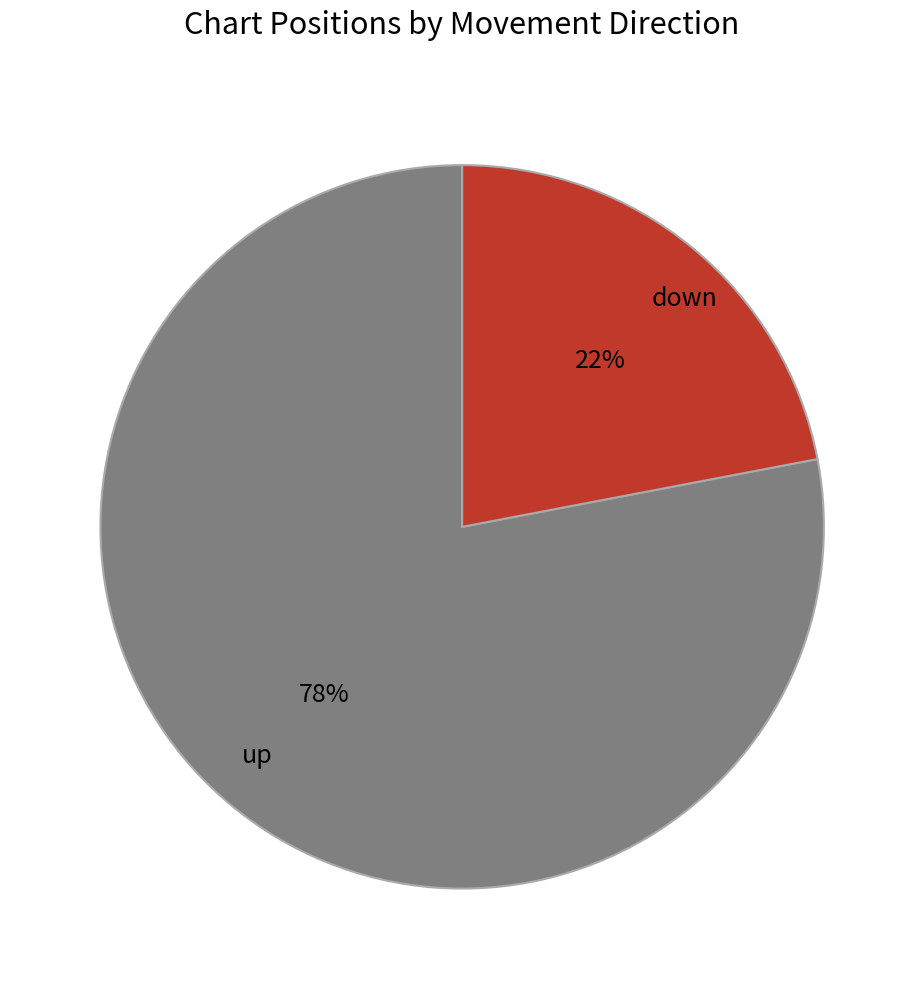

Count the number of slices in the pie.

2